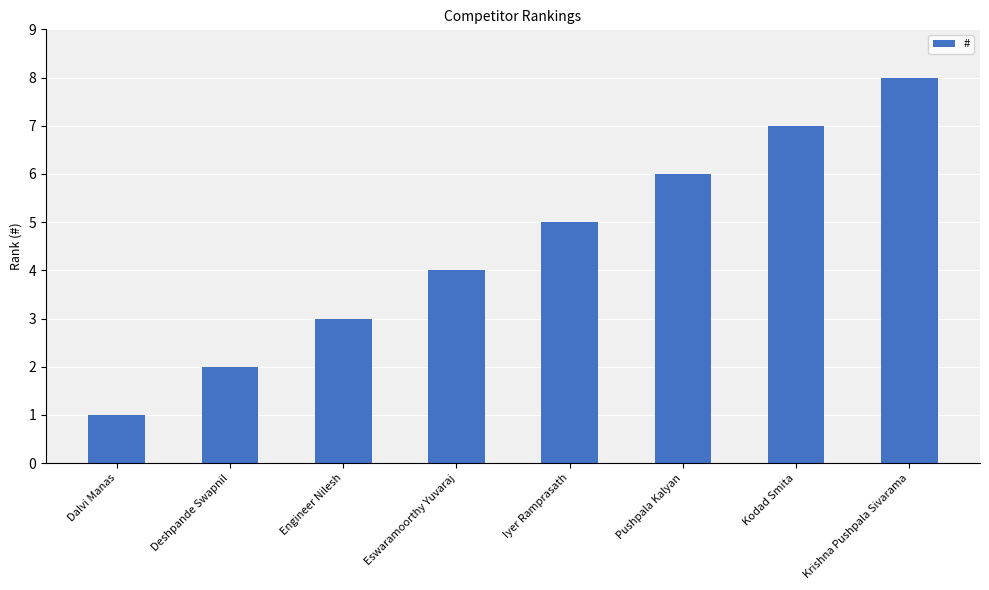

What is the sum of the values at Dalvi Manas and Pushpala Kalyan?

7